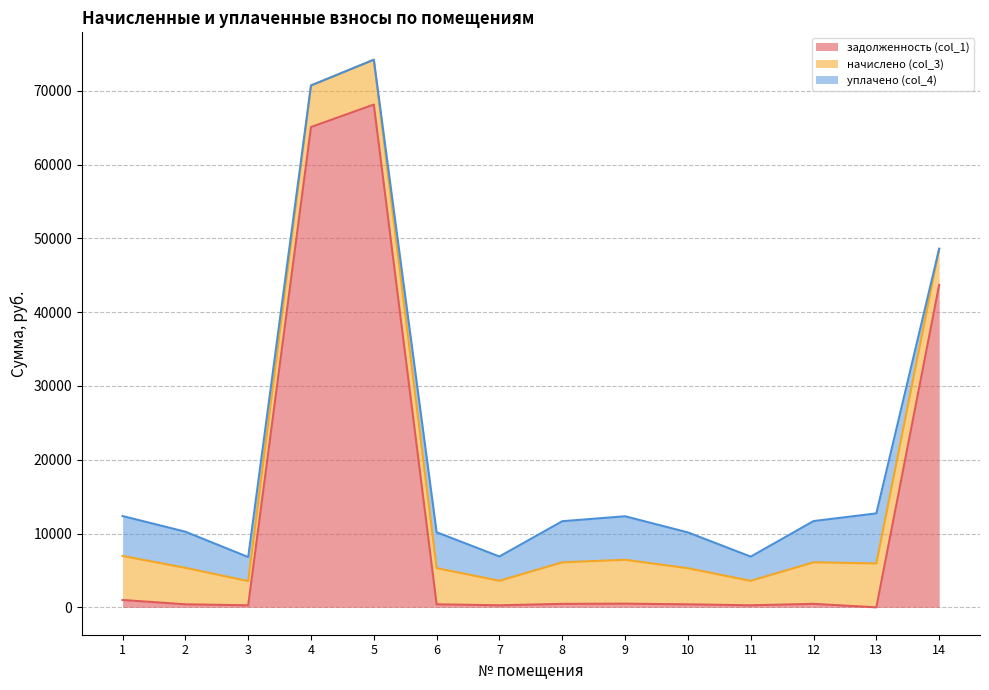

Reading left to right, extract all data points from this chart.

задолженность (col_1): 994.6	411.7	273.7	65084.5	68130.2	408.6	276.8	468.8	495.8	407.9	276.0	469.5	0.0	43693.5
начислено (col_3): 5967.6	4940.5	3284.5	5634.5	6078.6	4903.6	3321.5	5625.2	5949.0	4894.3	3312.2	5634.5	5949.0	4894.3
уплачено (col_4): 5410.1	4896.7	3255.4	0.0	0.0	4860.1	3292.0	5576.6	5896.3	4850.9	3282.9	5584.5	6782.3	0.0